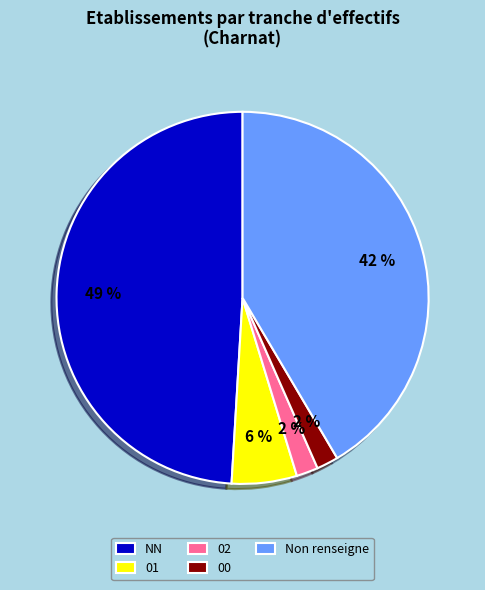

To the nearest percent, what portion does NN represent?

49%